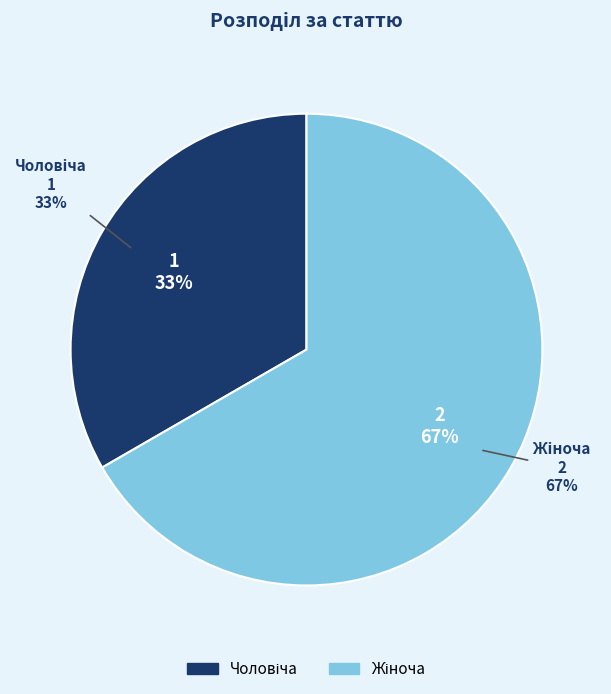

What percentage is the Жіноча slice, to the nearest percent?

67%